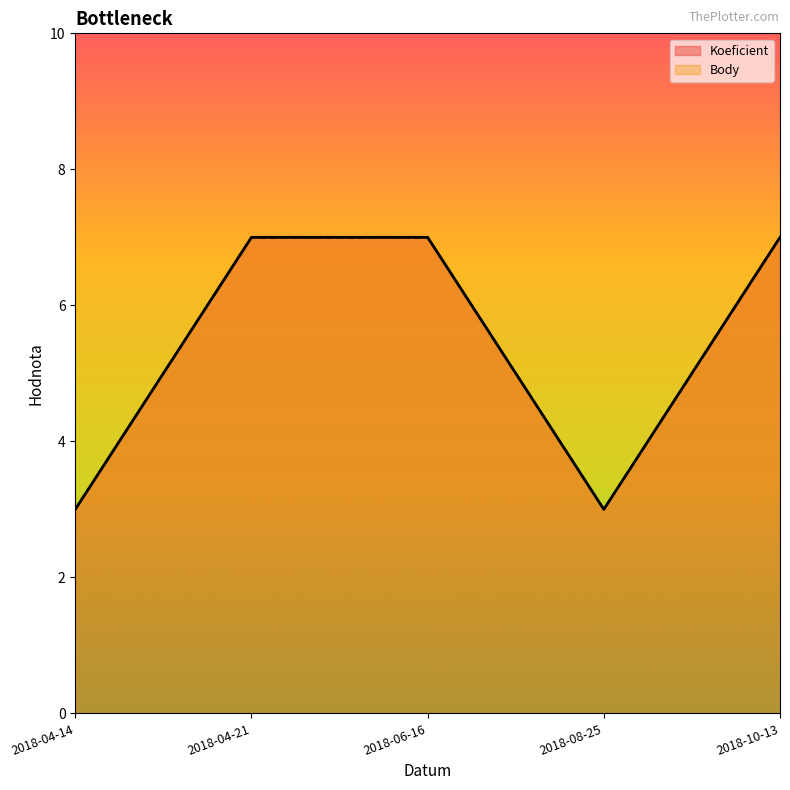

What is the total value across all series at 2018-04-21?

14